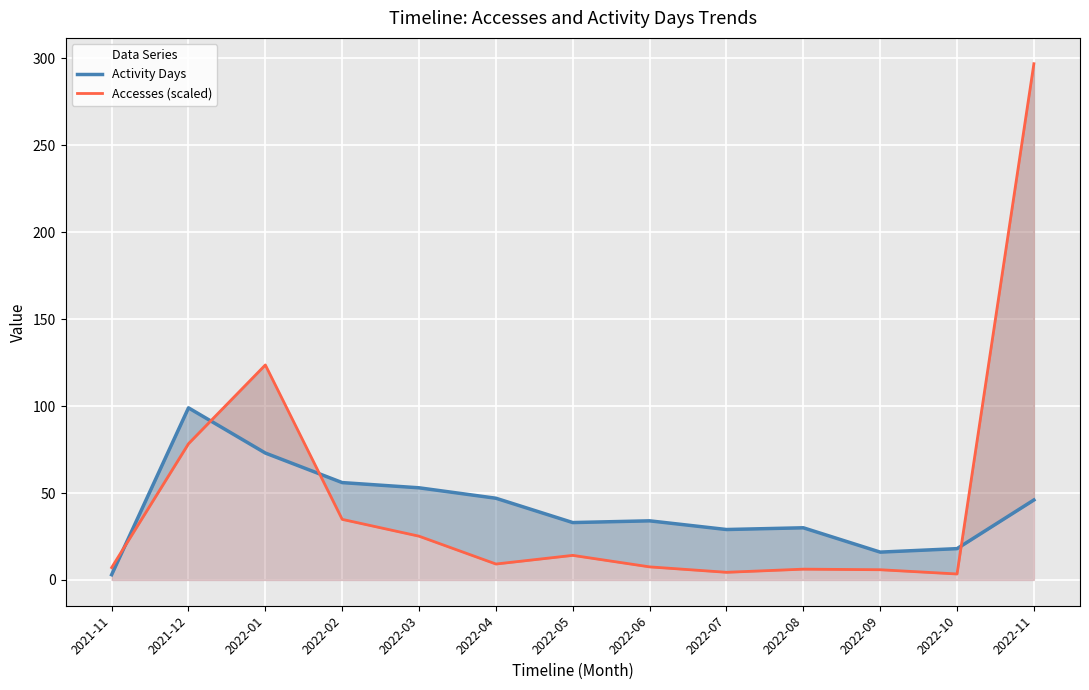

What is the approximate value of Activity Days at 2022-05?

33.0